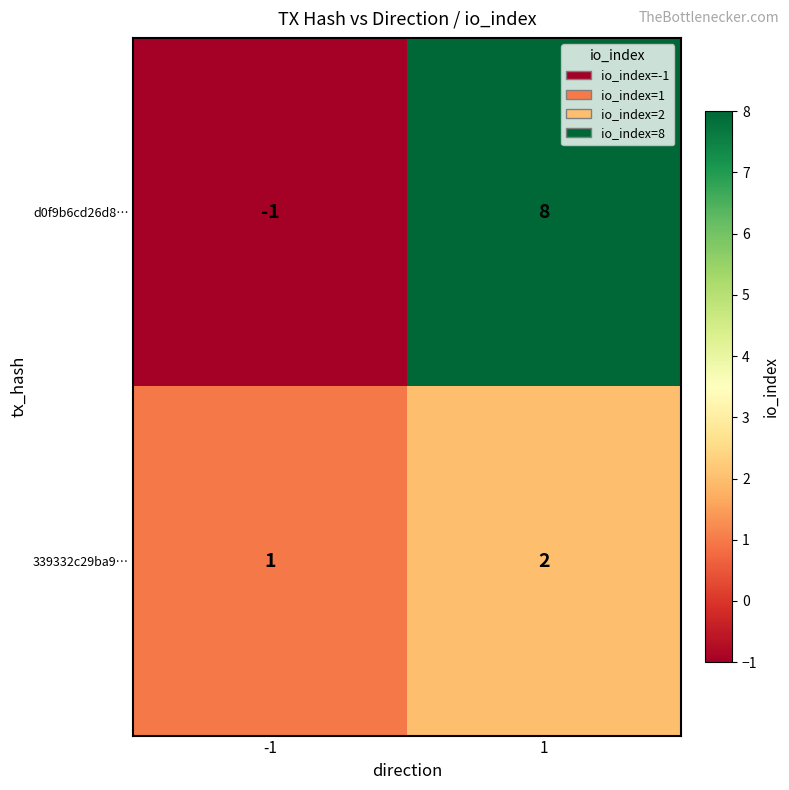

What is the difference between the d0f9b6cd26d8… values at 1 and -1?

9